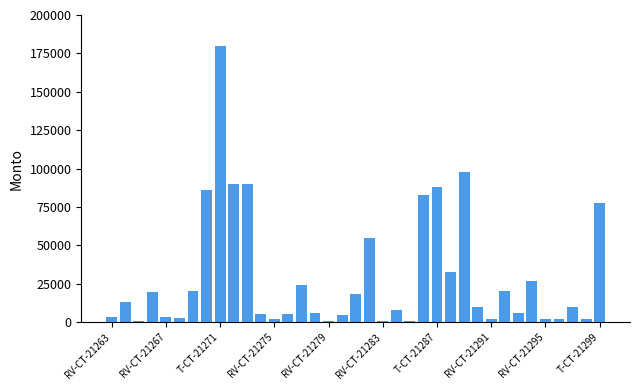

What is the maximum value shown in the chart?

180000